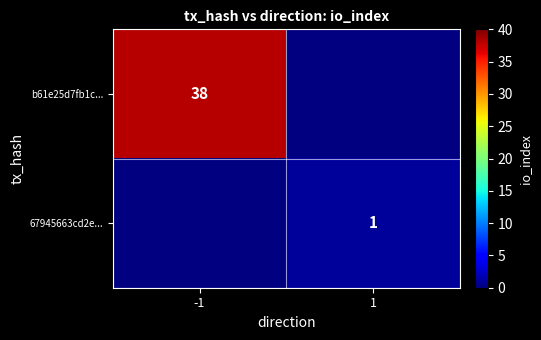

The value of 67945663cd2e... at 1 is 1. True or false?

True